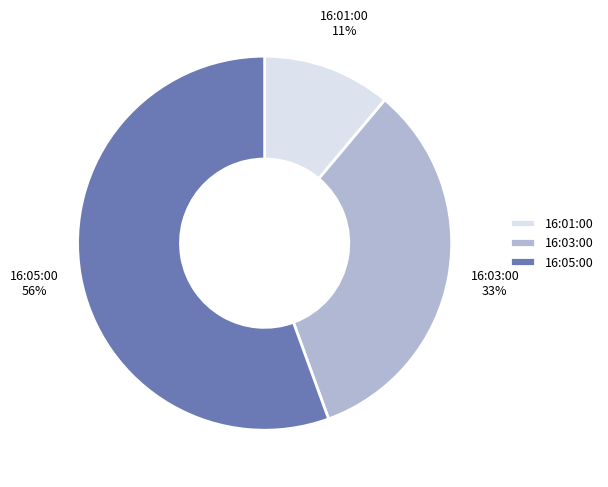

To the nearest percent, what percentage of the pie is 16:01:00?

11%